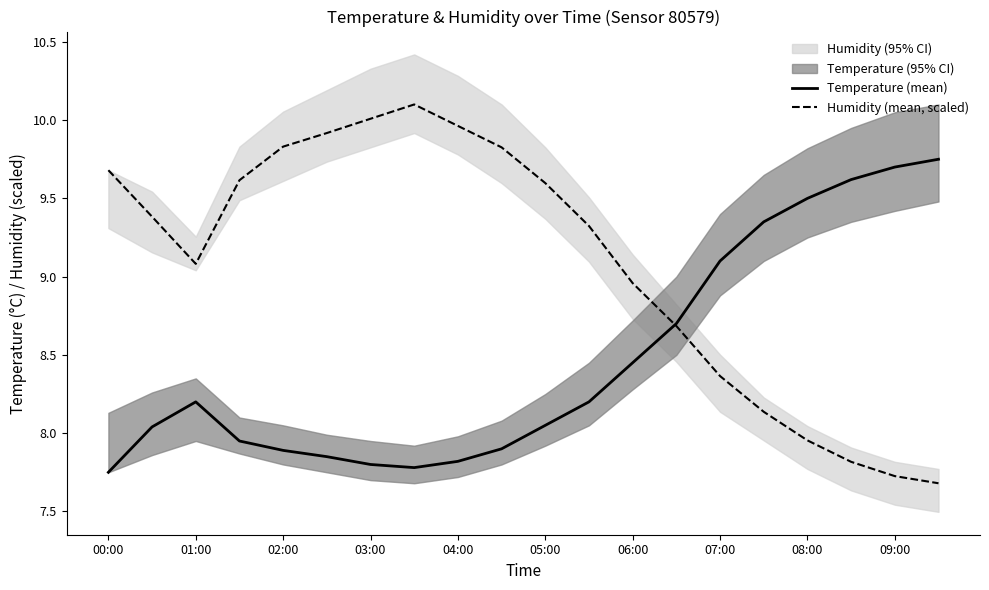

What is the sum of all Temperature (mean) values?

169.4